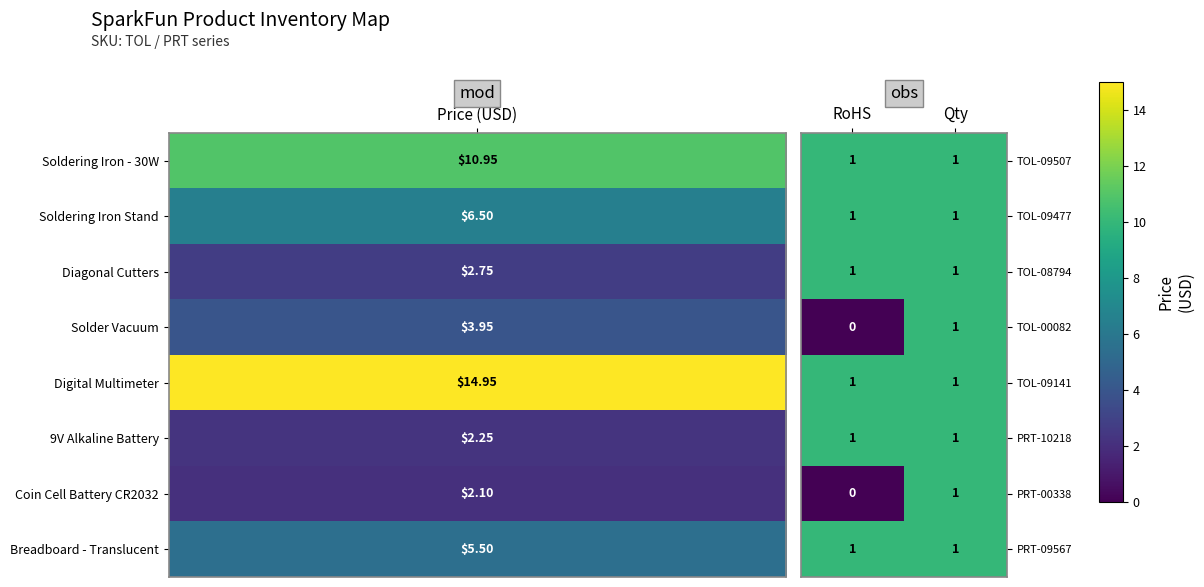

Reading left to right, extract all data points from this chart.

TOL-09507: 1	1
TOL-09477: 1	1
TOL-08794: 1	1
TOL-00082: 0	1
TOL-09141: 1	1
PRT-10218: 1	1
PRT-00338: 0	1
PRT-09567: 1	1